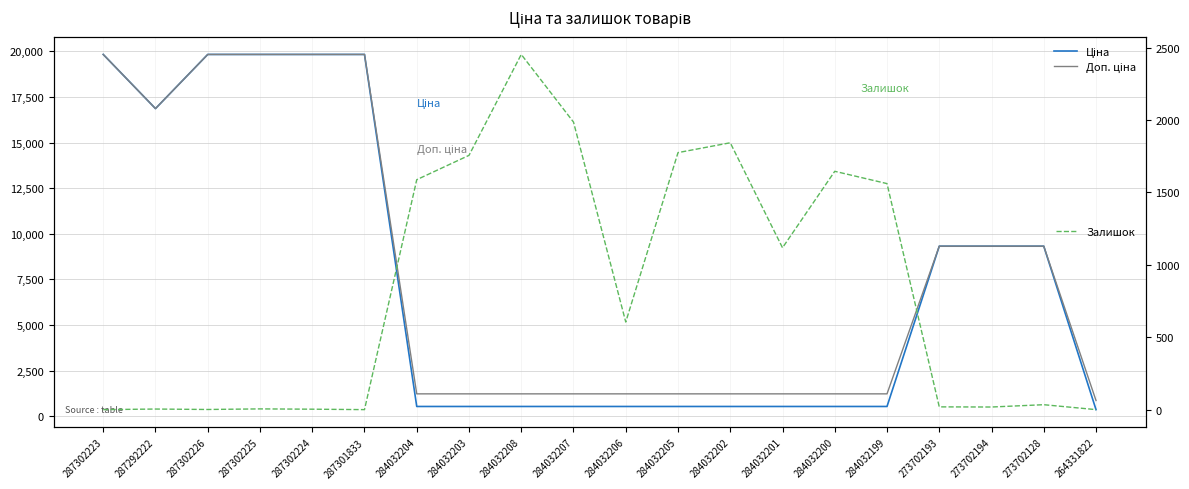

What position from the left is 284032208?

9